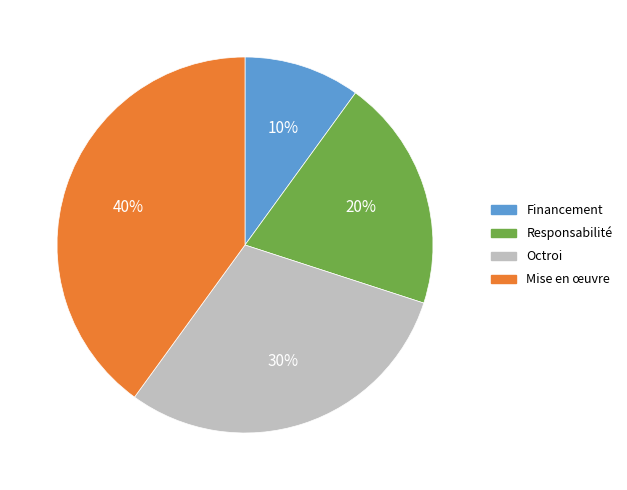

Count the number of slices in the pie.

4